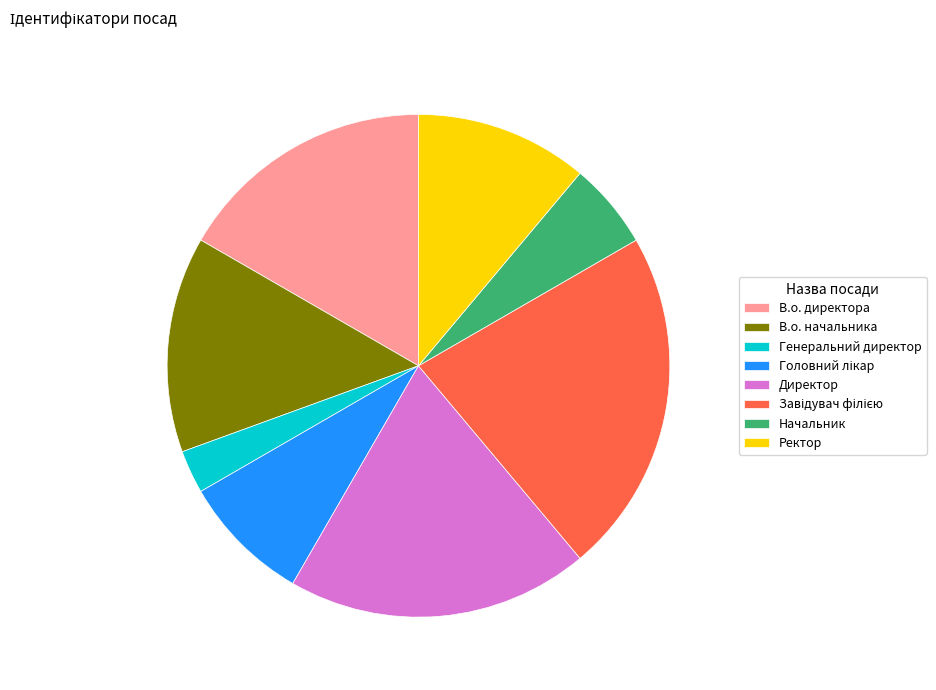

The В.о. директора slice represents 17% of the pie. True or false?

True